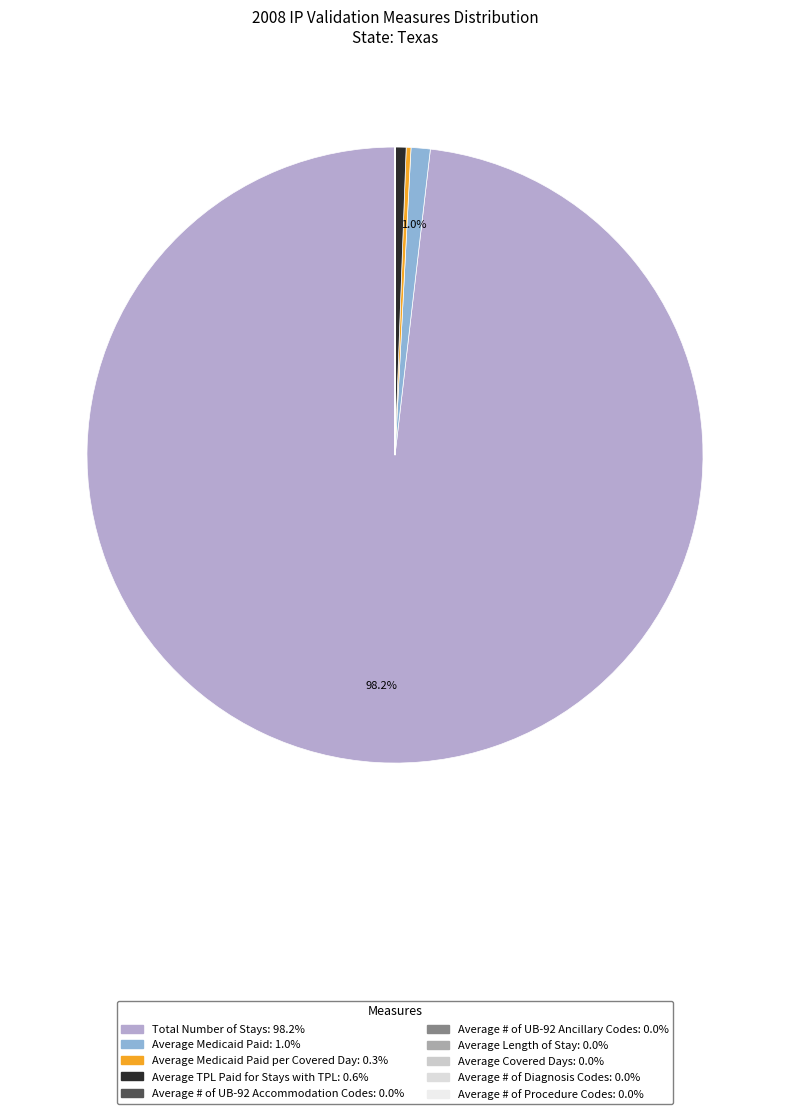

How many segments does this pie chart have?

10